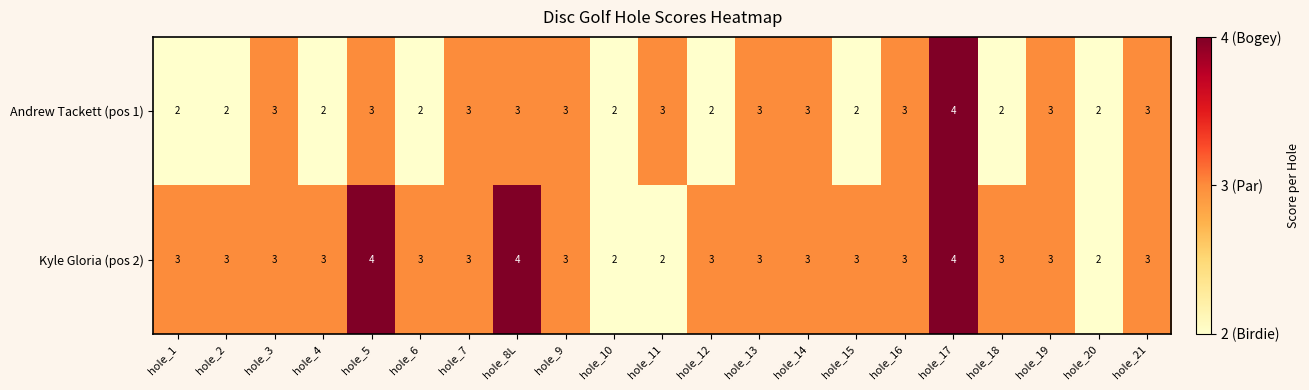

The Kyle Gloria (pos 2) series shows 1 at hole_5. True or false?

False